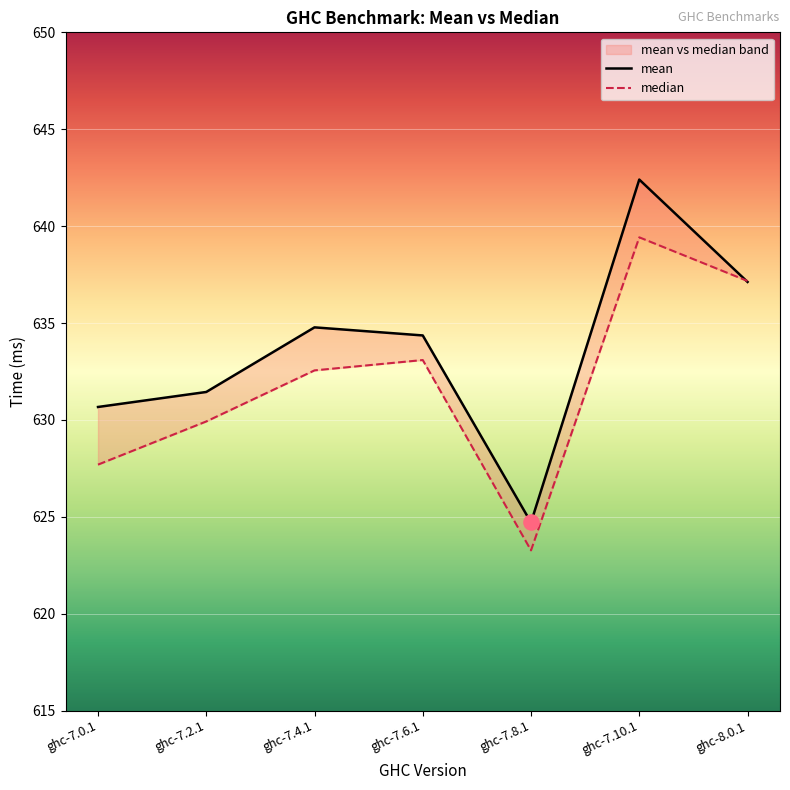

What are all the series names shown in the legend?

mean, median